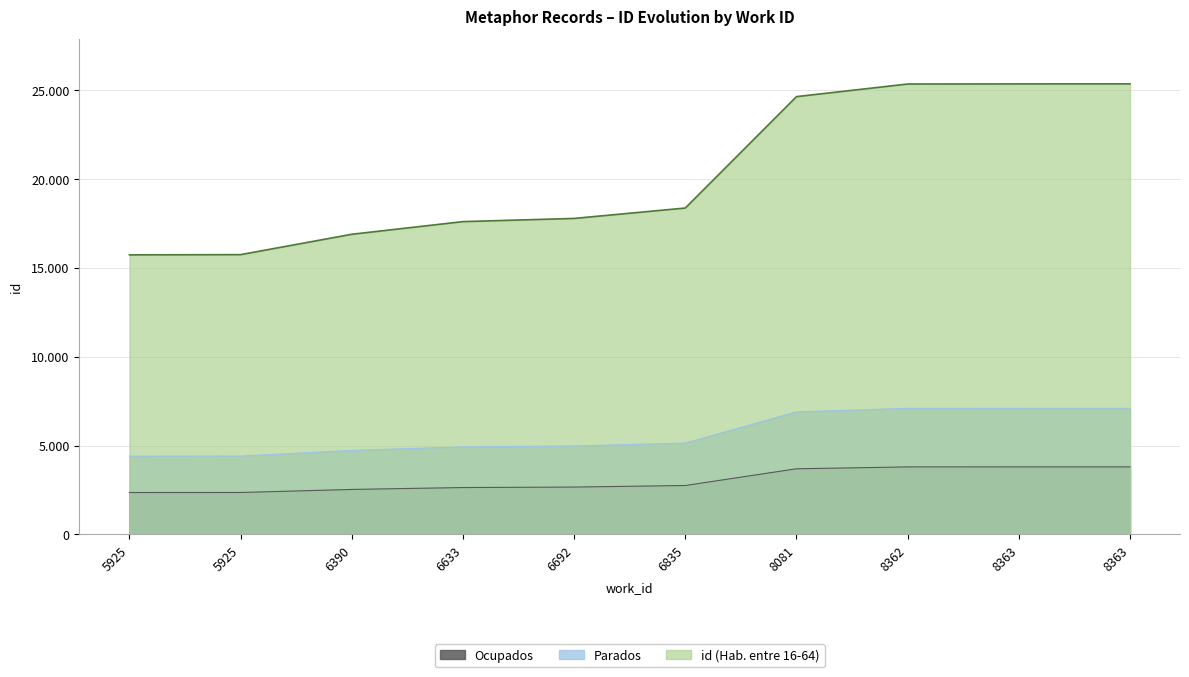

The chart shows a value of 3799.2 at 8363. True or false?

True